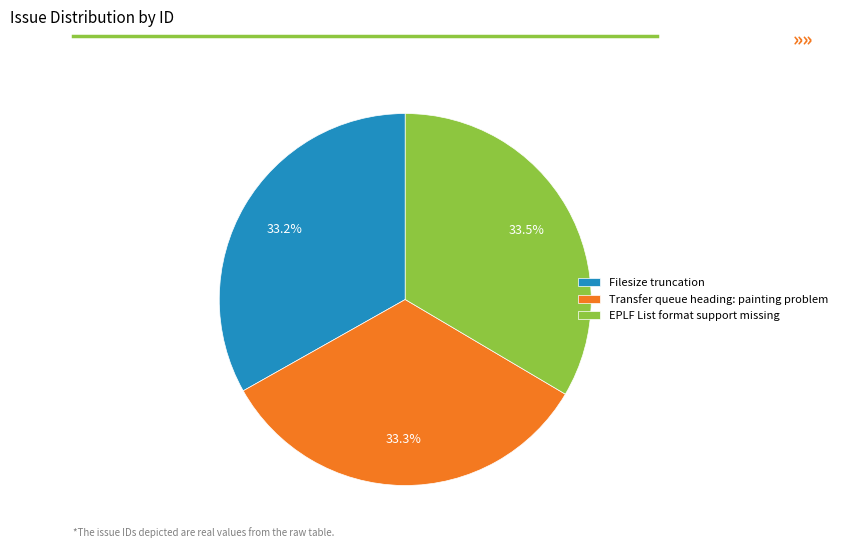

How many slices are in this pie chart?

3